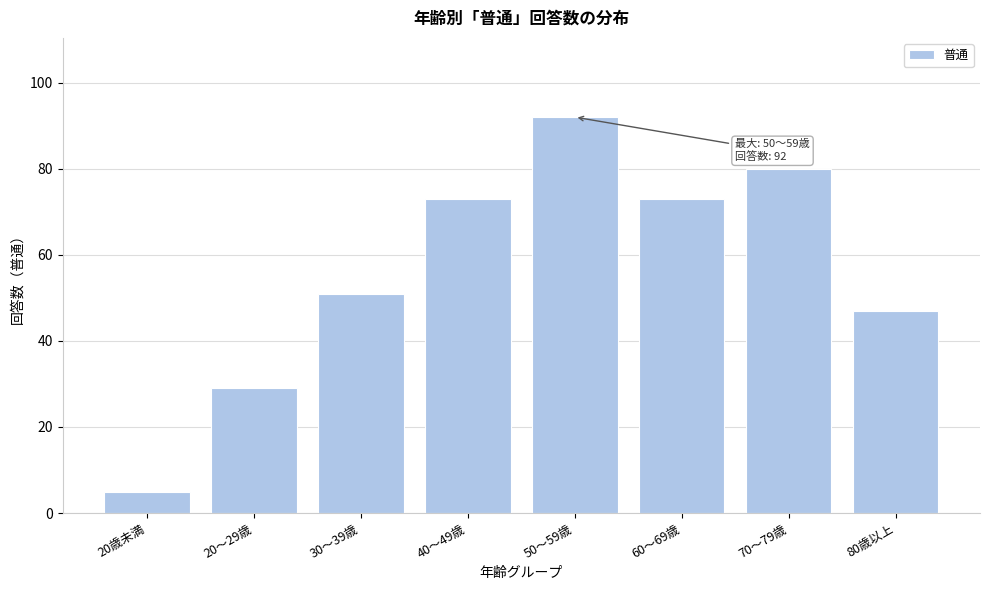

Reading left to right, what are all the values shown in this chart?

20歳未満=5	20～29歳=29	30～39歳=51	40～49歳=73	50～59歳=92	60～69歳=73	70～79歳=80	80歳以上=47